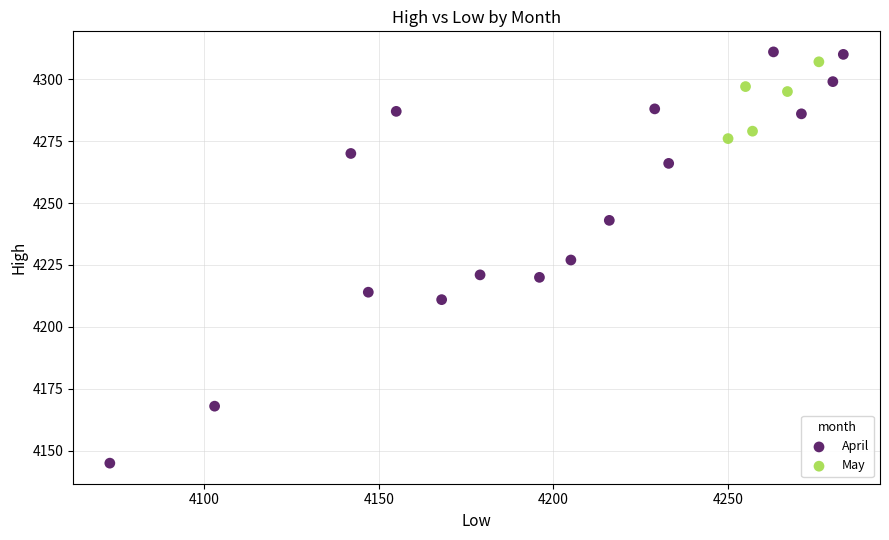

Which series has the largest Y range (max minus min)?

April